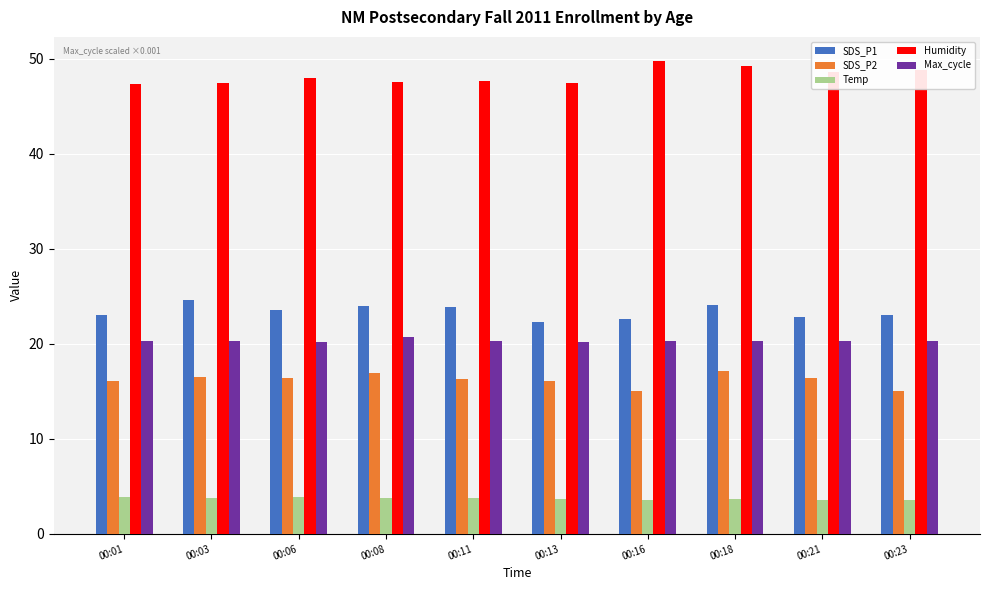

What is the difference between the Temp values at 00:01 and 00:16?

0.3